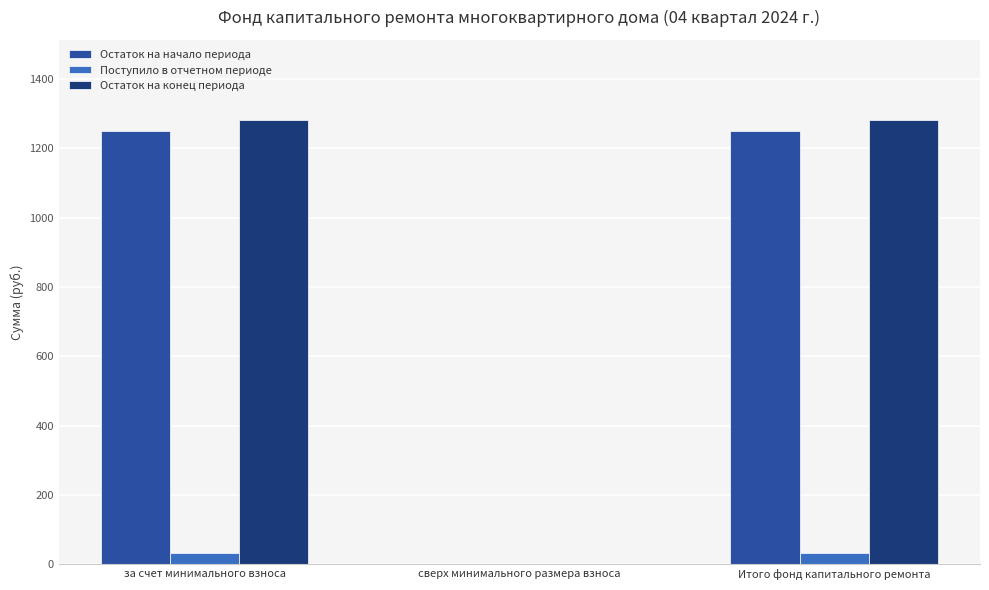

How many groups of bars are there?

3